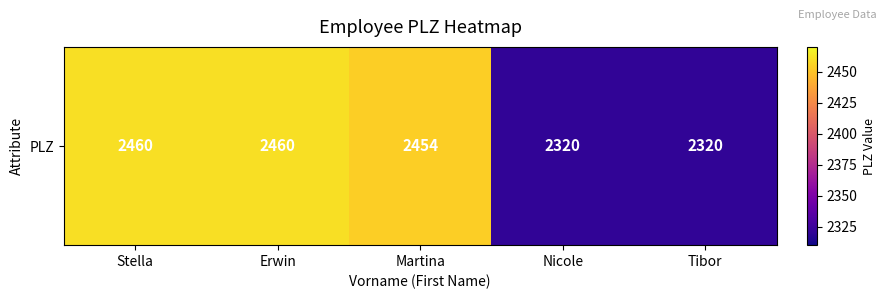

What is the minimum value shown in the chart?

2320